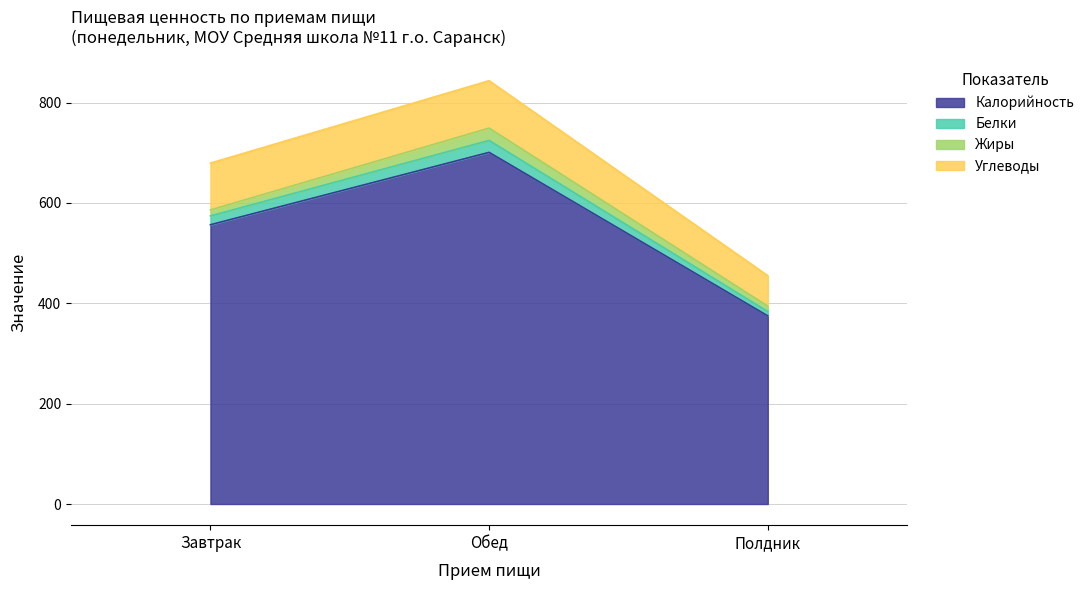

At which category is the sum across all series the highest?

Обед